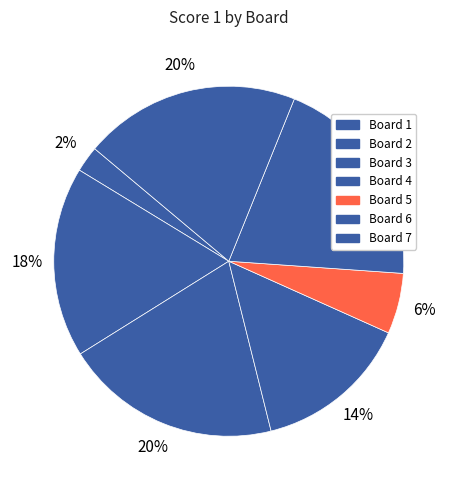

To the nearest percent, what percentage of the pie is Board 4?

14%